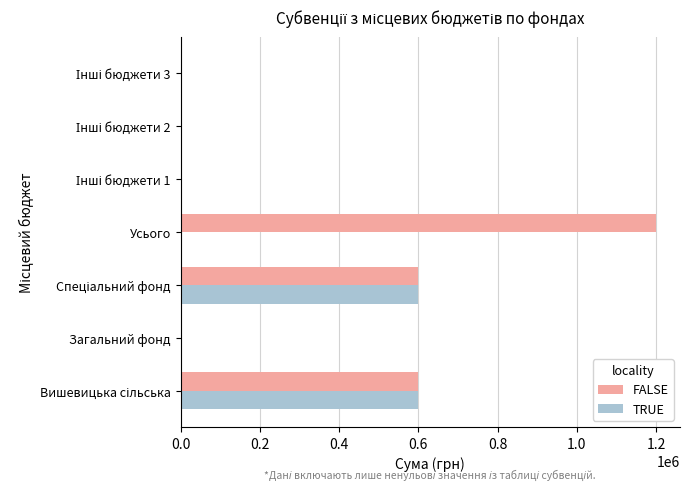

How many data points in TRUE are above 0?

2